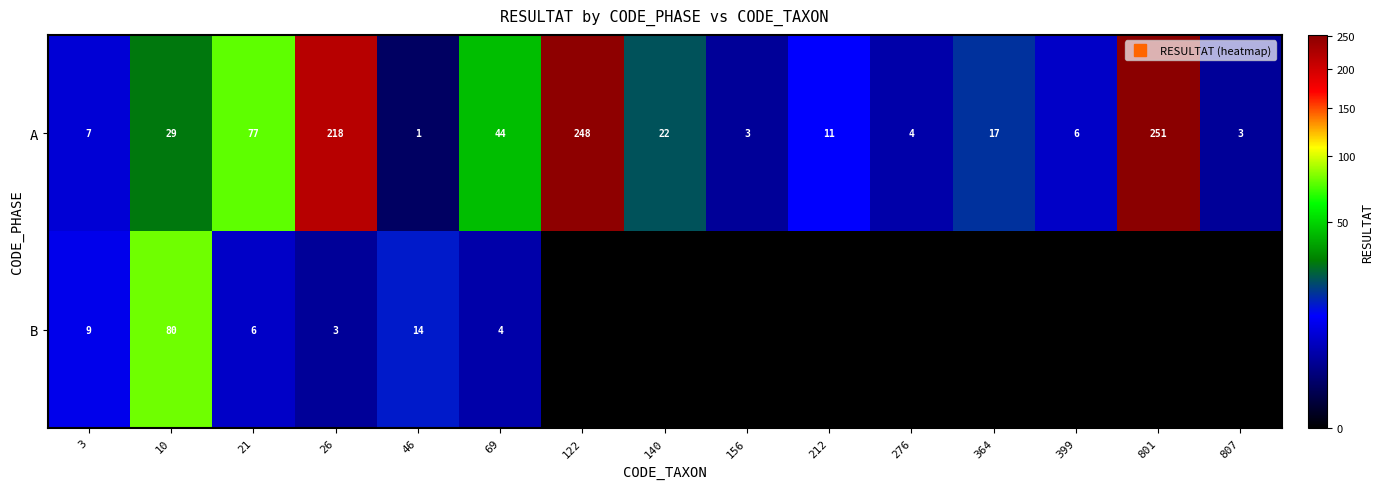

The row_1 series shows 9 at 3. True or false?

True